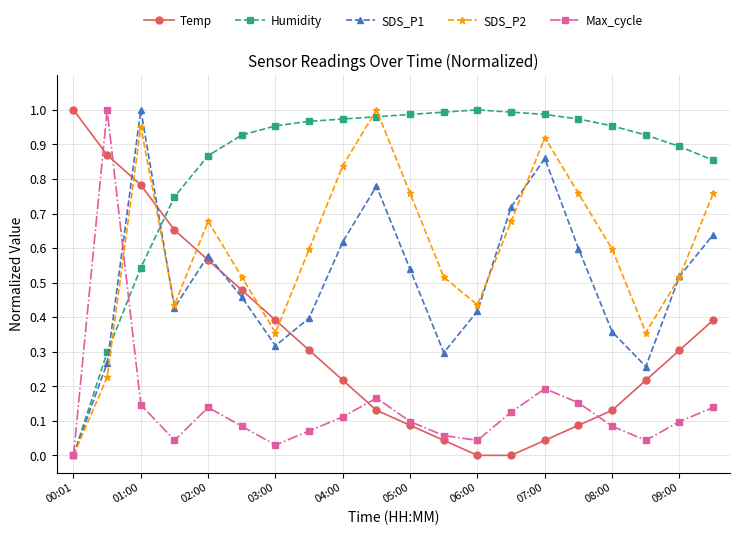

Does the chart have visible grid lines?

Yes